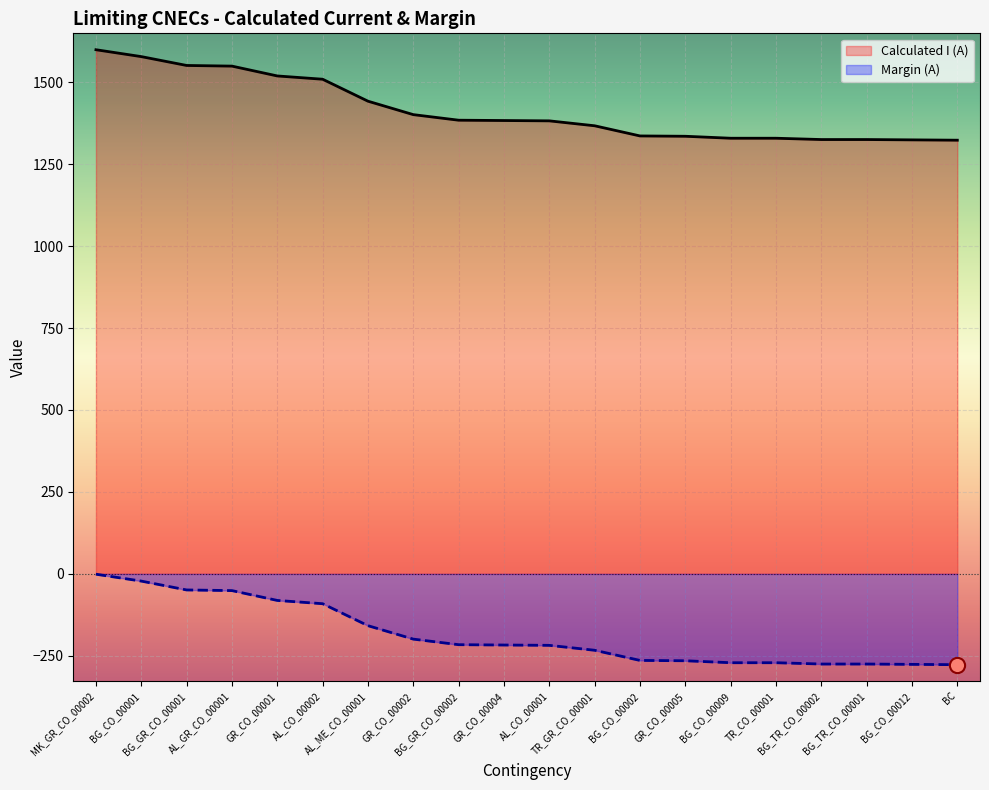

Which series reaches the maximum Y coordinate?

Calculated I (A)